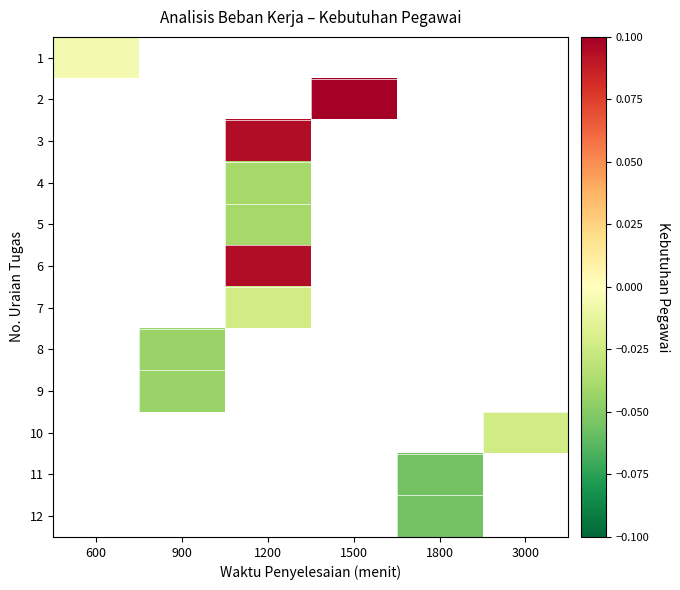

Is the value of row_1 at 600 greater than the value of row_10 at 1200?

No